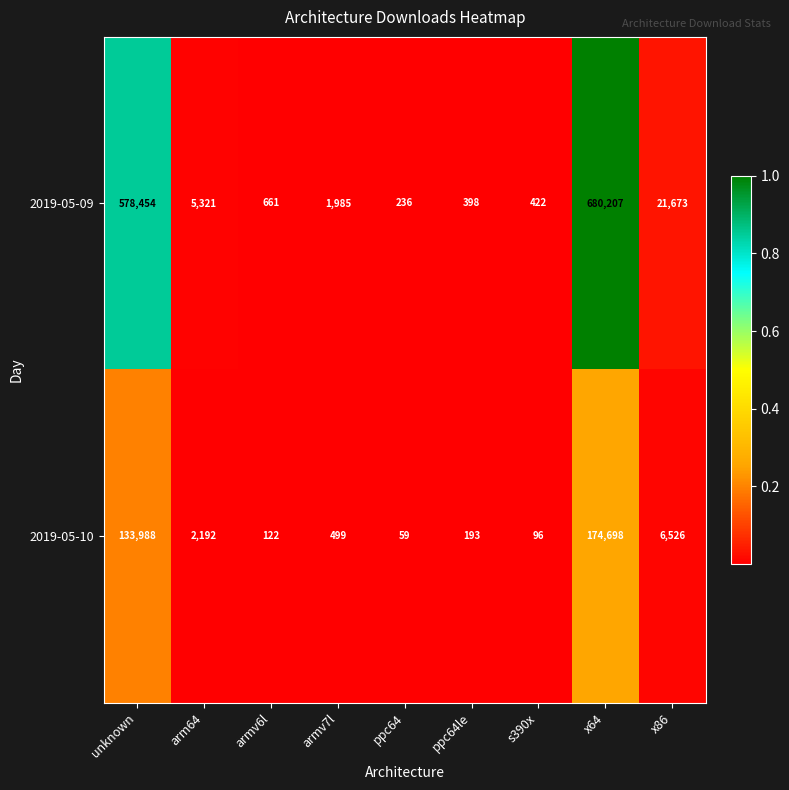

What is the sum of all 2019-05-10 values?

318373